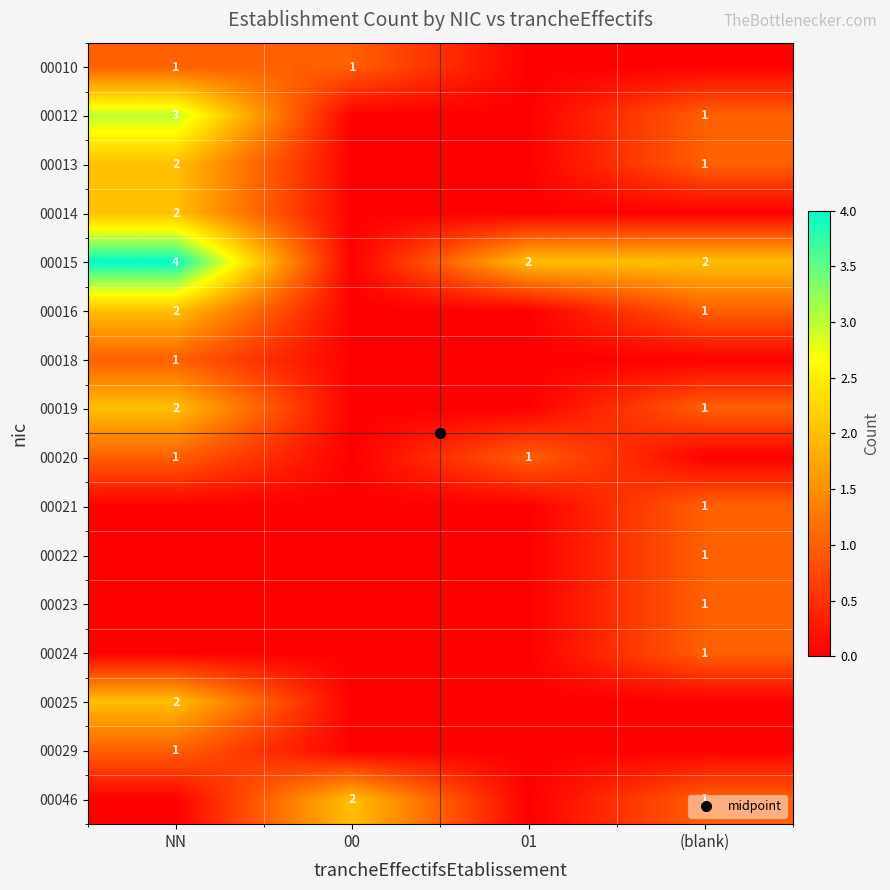

At which label does 00015 first exceed 2?

NN